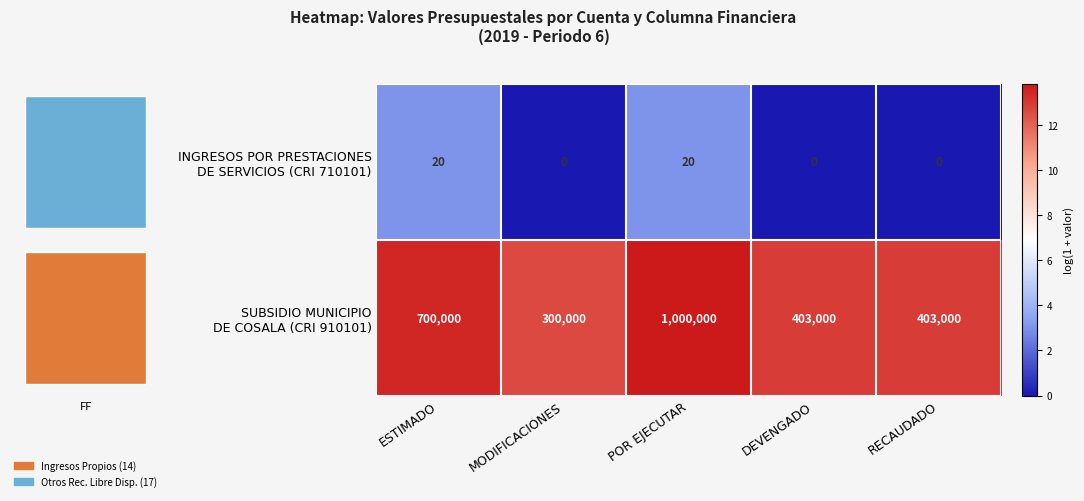

At how many categories does at least one series exceed 0?

5